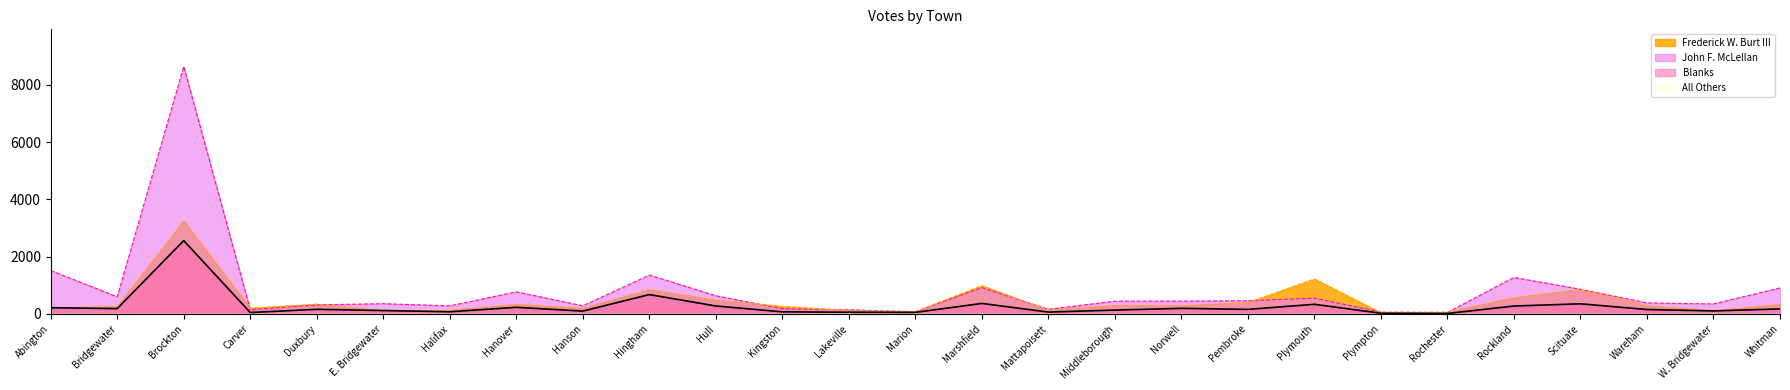

Does the chart display data point markers on the line(s)?

No